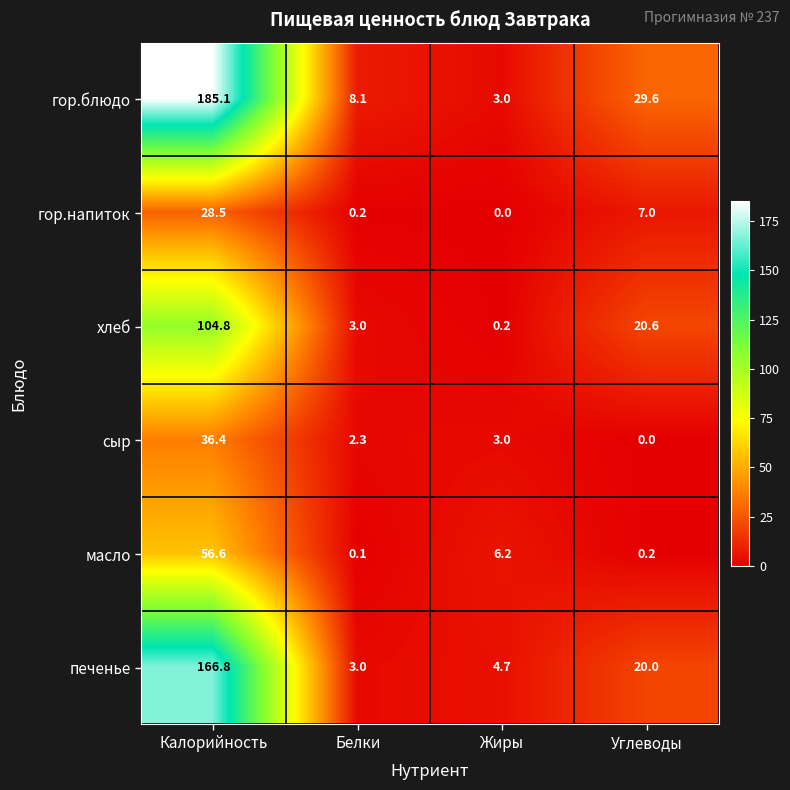

What is the sum of the хлеб values at Белки and Жиры?

3.2